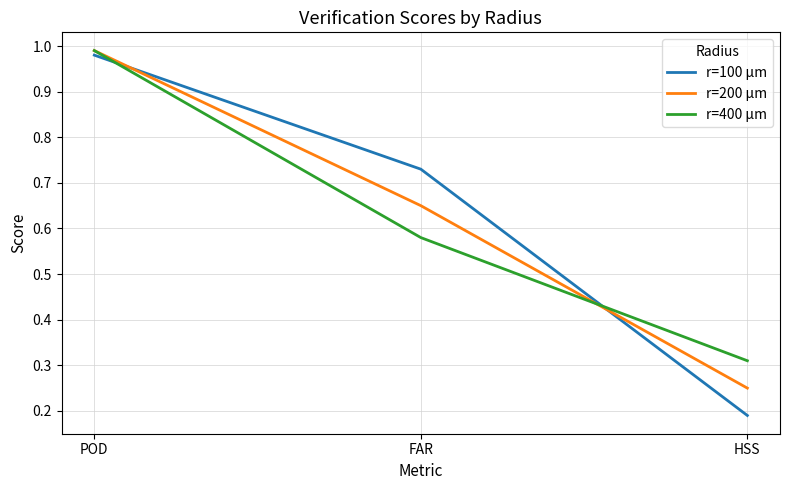

The r=200 µm series shows 1.2 at FAR. True or false?

False